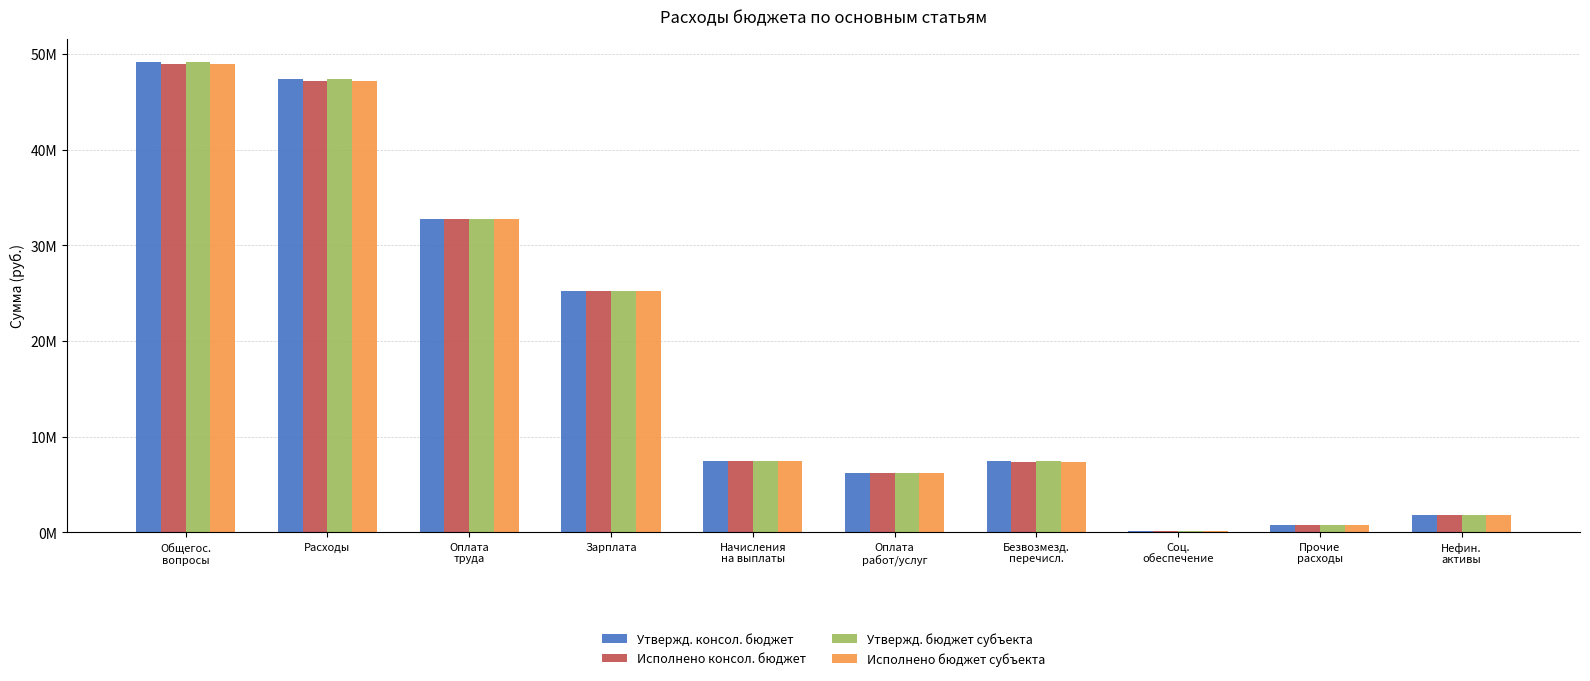

Are the bars horizontal?

No